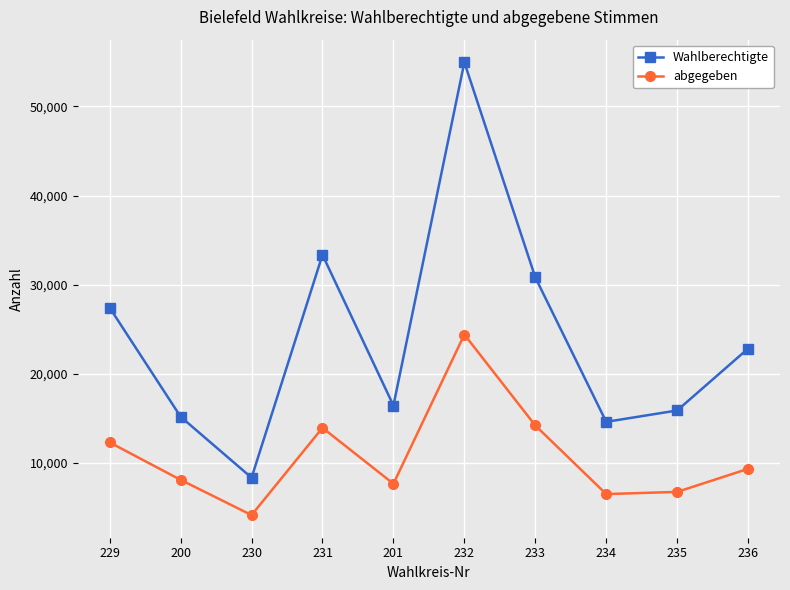

At which category does Wahlberechtigte reach its first local peak?

231